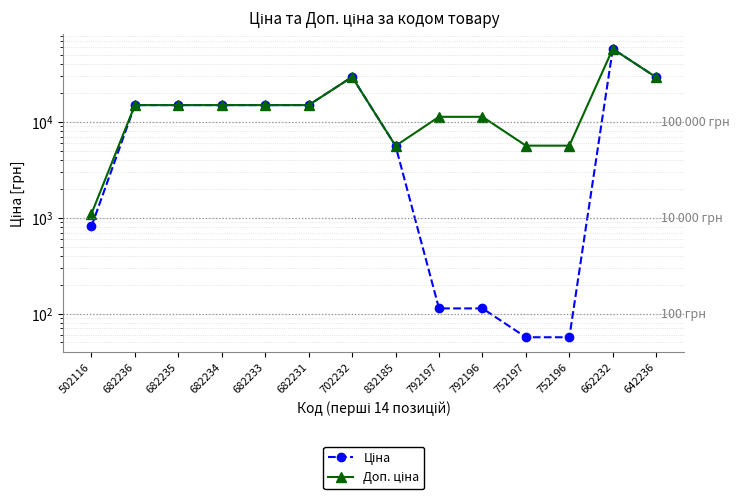

Reading left to right, transcribe all the data shown in this chart.

Ціна: 502116=813.0	682236=15019.2	682235=15019.2	682234=15019.2	682233=15019.2	682231=15019.2	702232=29548.9	832185=5636.0	792197=113.3	792196=113.3	752197=56.7	752196=56.7	662232=58037.0	642236=29294.9
Доп. ціна: 502116=1101.8	682236=15019.2	682235=15019.2	682234=15019.2	682233=15019.2	682231=15019.2	702232=29548.9	832185=5636.0	792197=11334.0	792196=11334.0	752197=5667.0	752196=5667.0	662232=58037.0	642236=29294.9